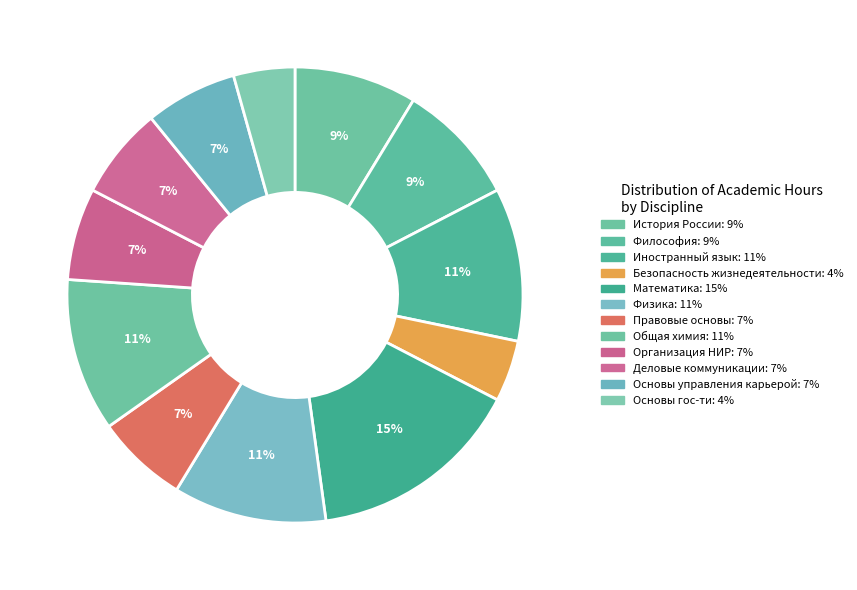

How many slices are in this pie chart?

12